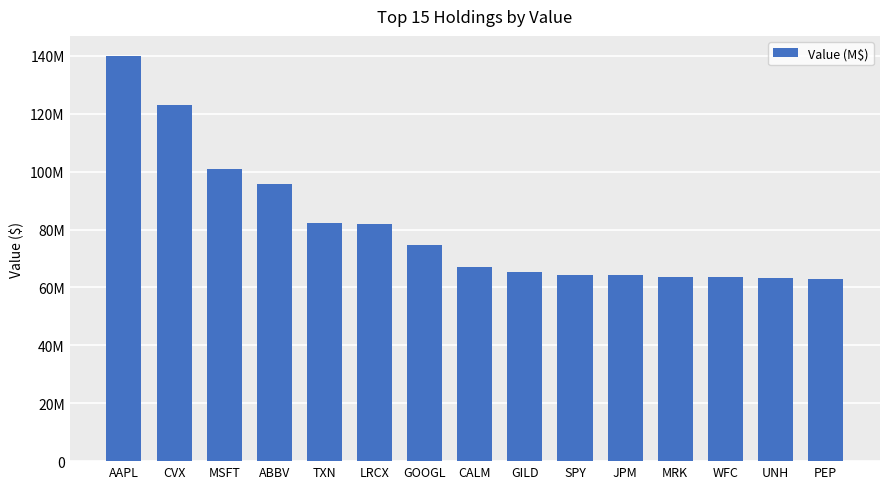

Does the chart contain any negative values?

No